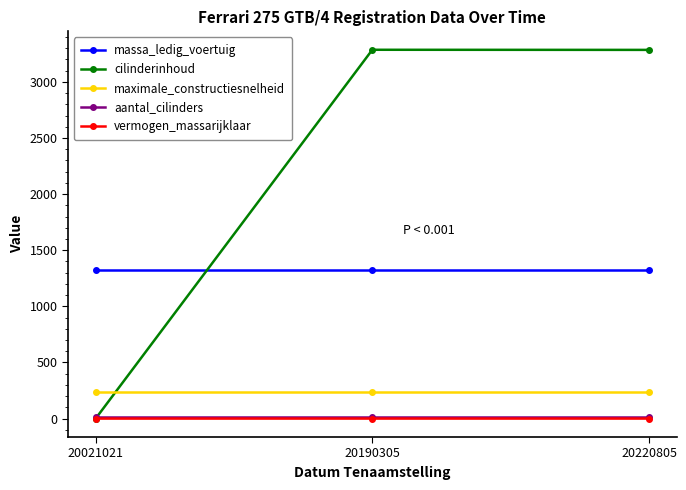

Is the value of vermogen_massarijklaar at 20021021 greater than the value of maximale_constructiesnelheid at 20220805?

No